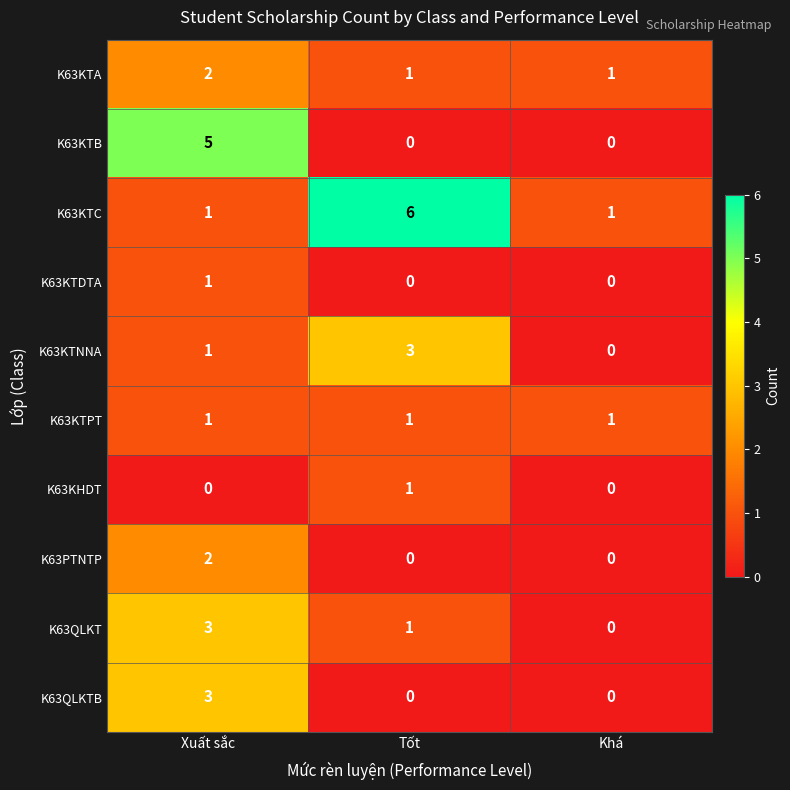

What is the maximum value for K63QLKTB?

3